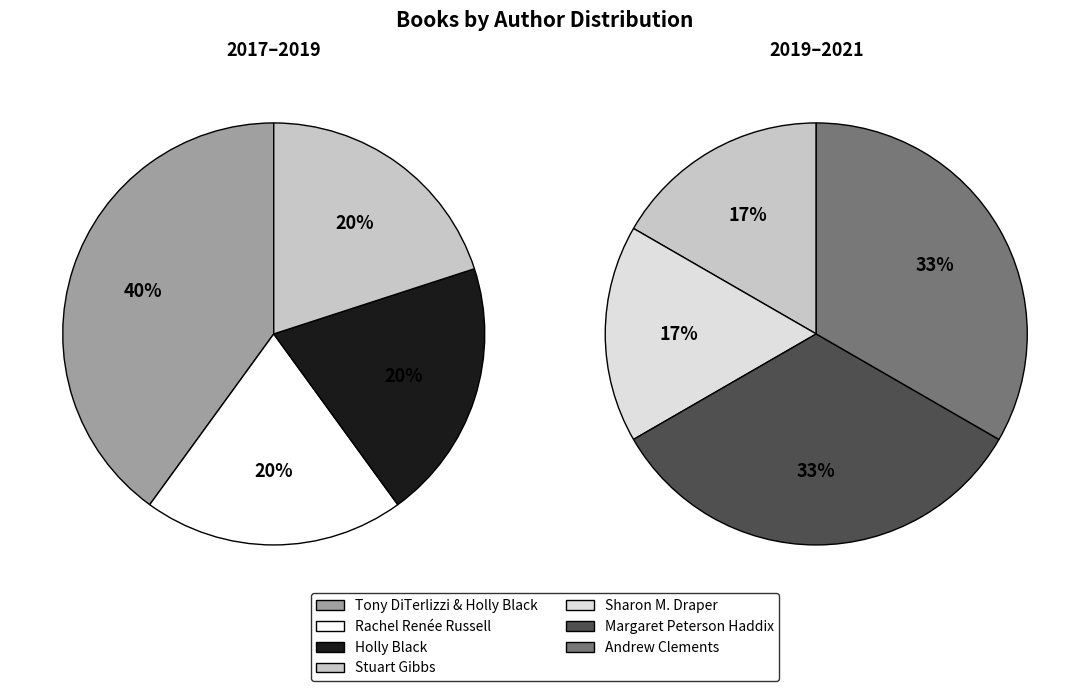

Which category has the biggest portion of the pie?

Tony DiTerlizzi (1260044), Holly Black